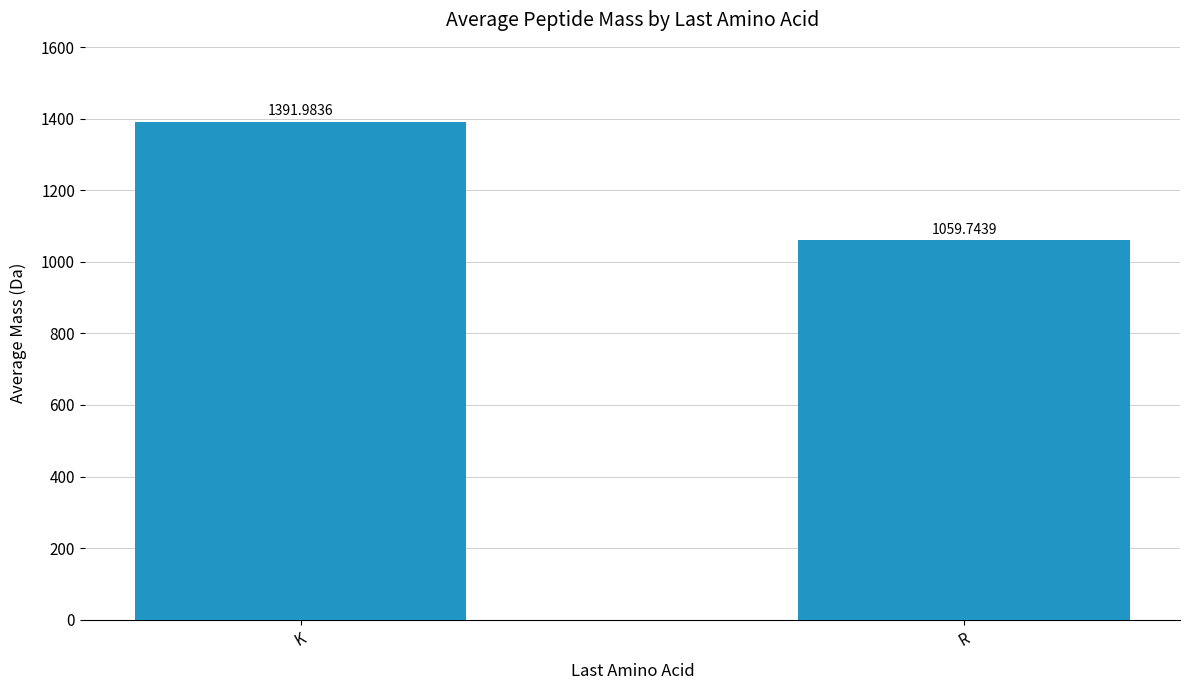

Which has a higher value, K or R?

K